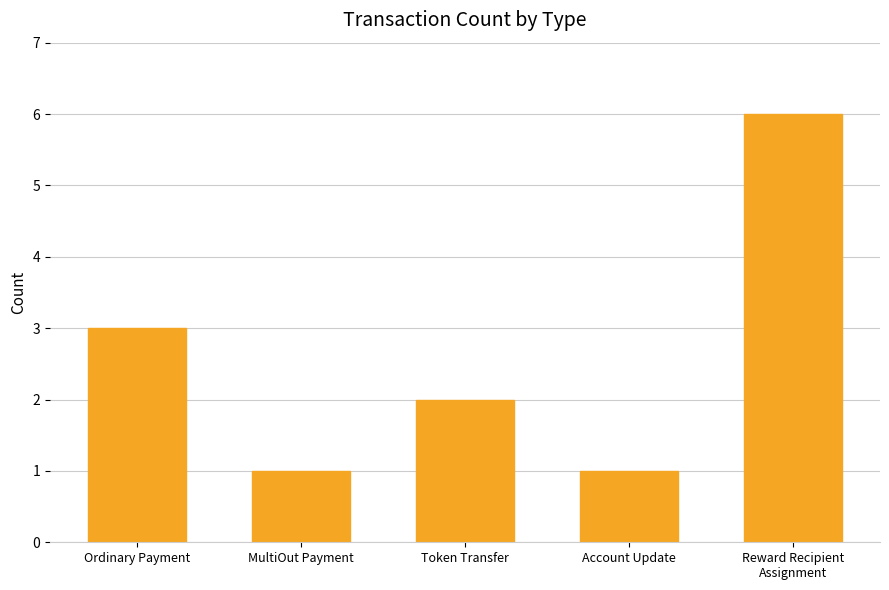

Reading right to left, transcribe all the data shown in this chart.

Reward Recipient
Assignment=6	Account Update=1	Token Transfer=2	MultiOut Payment=1	Ordinary Payment=3